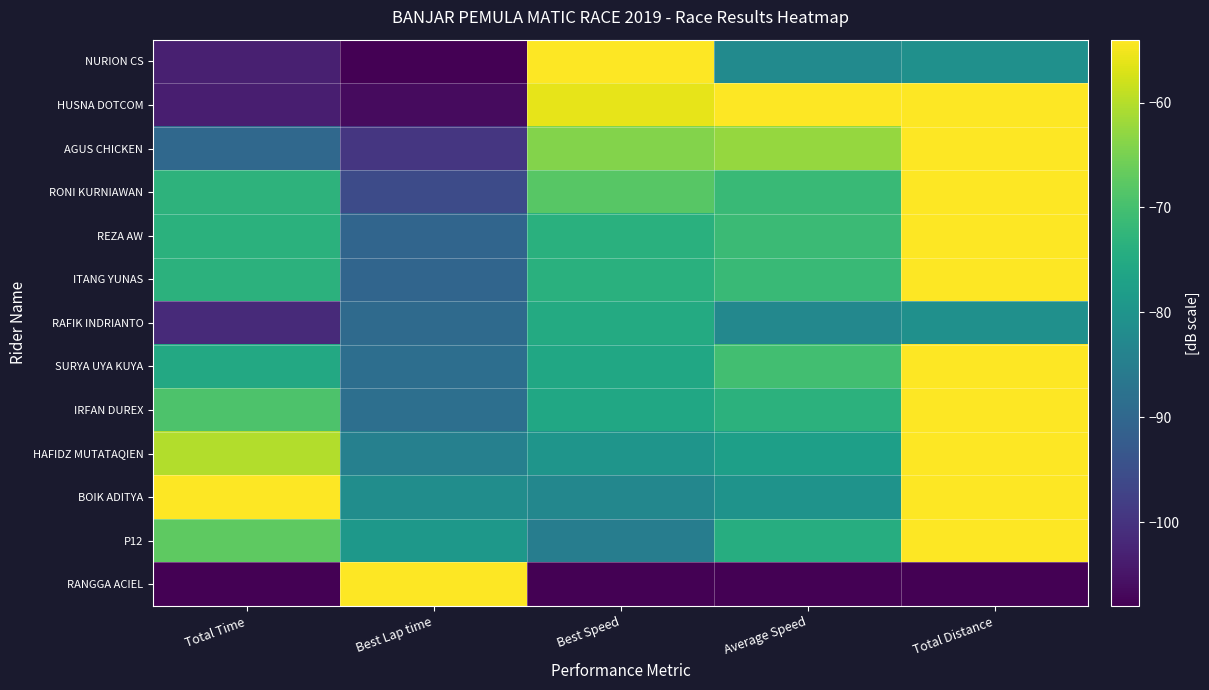

How many distinct data groups are displayed?

13